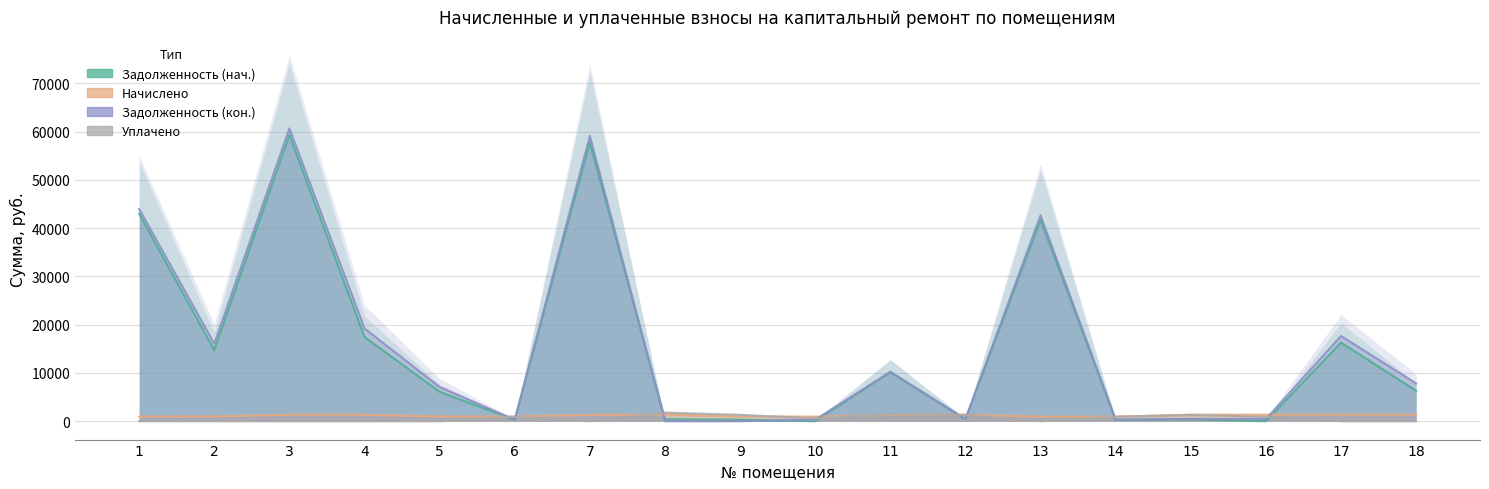

Is the value of Задолженность (нач.) at 10 greater than the value of Задолженность (кон.) at 15?

No